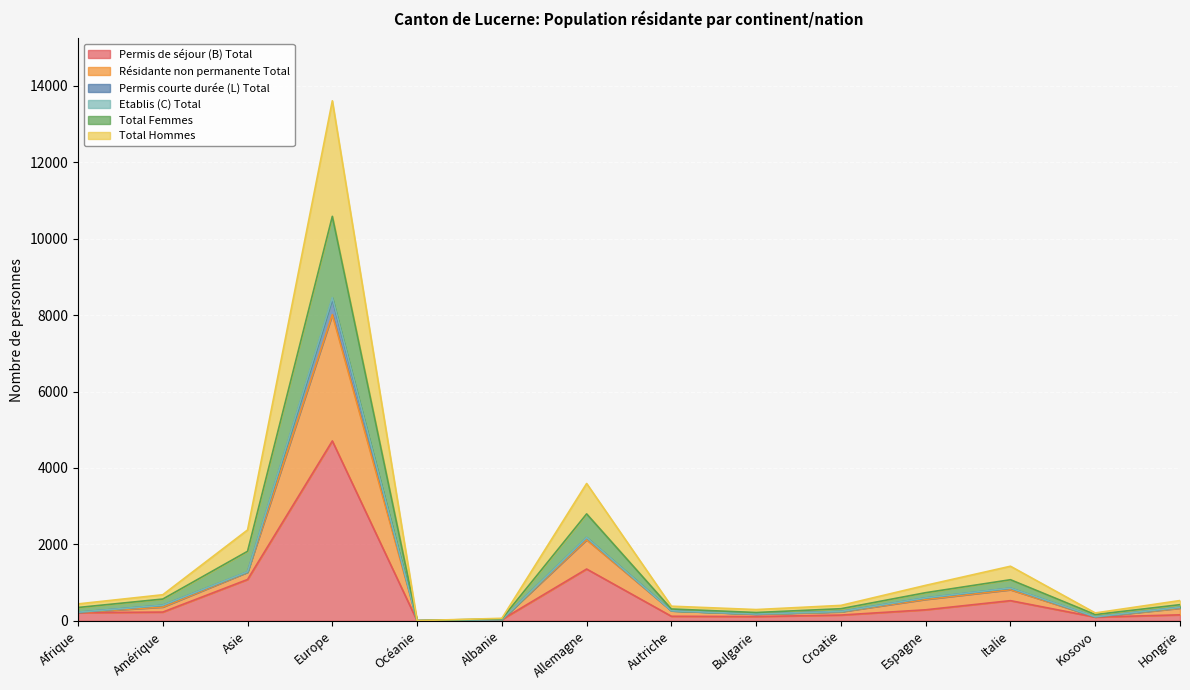

At which label does Permis de séjour (B) Total reach its peak?

Europe